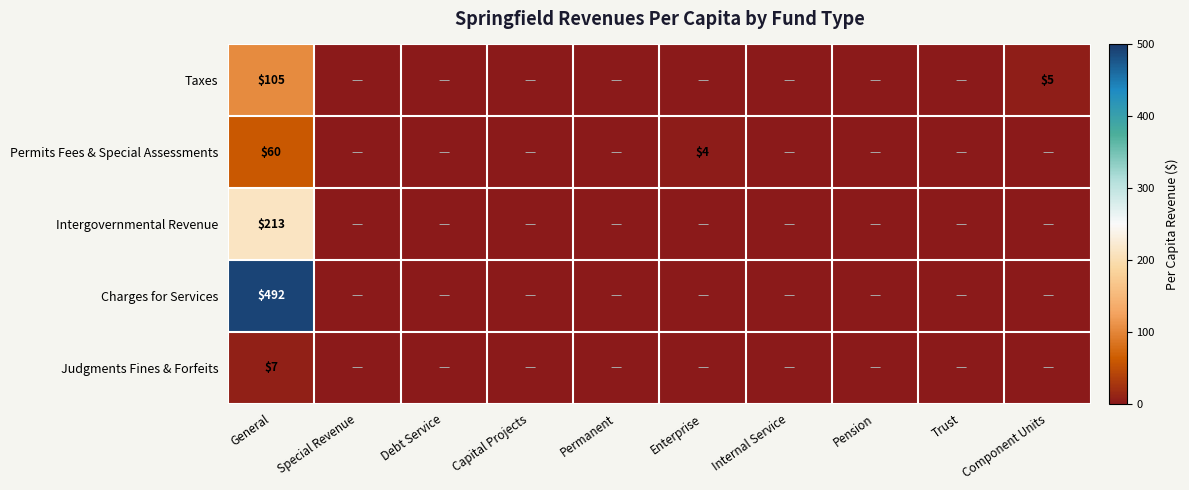

The value of Permits Fees & Special Assessments at General is 60. True or false?

True